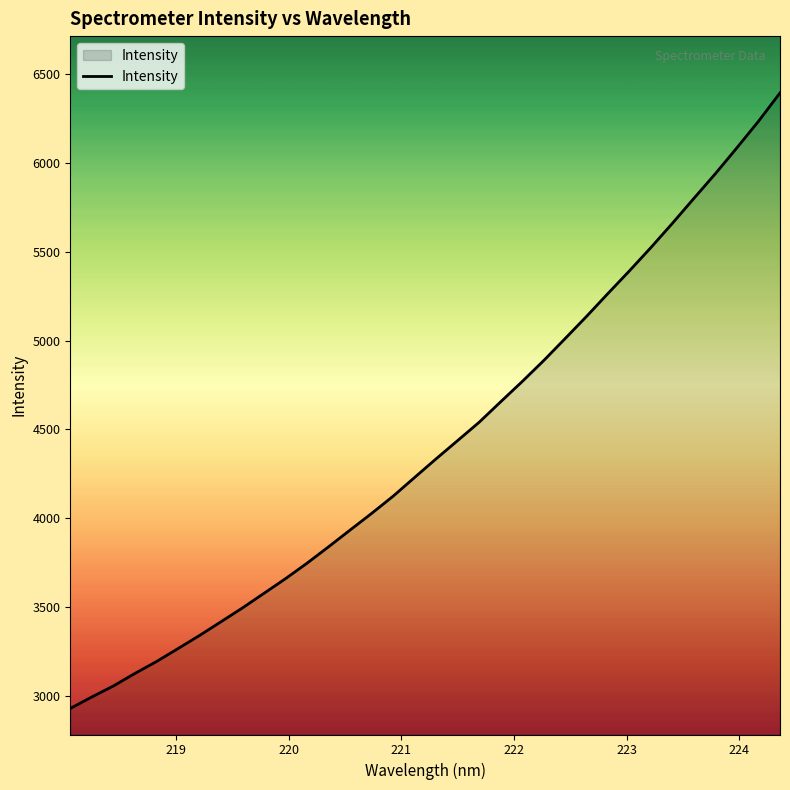

How many distinct data groups are displayed?

1